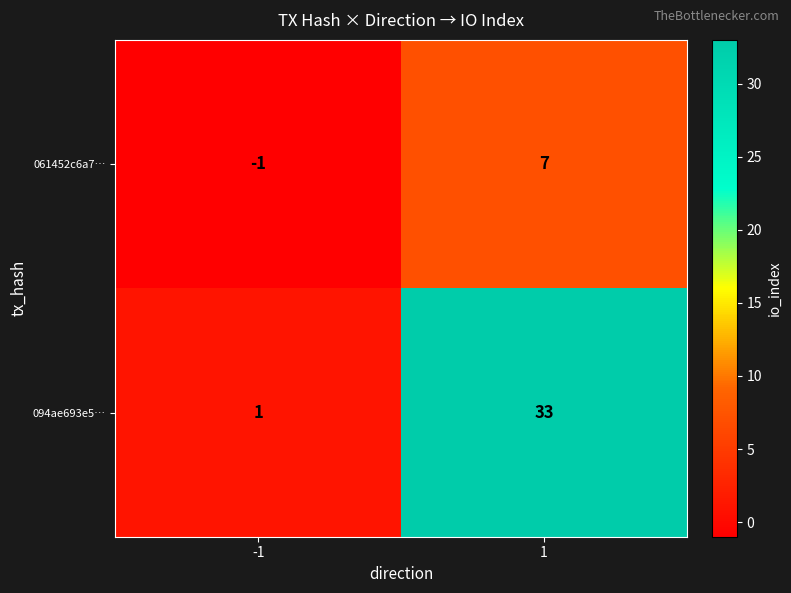

What is the greatest value displayed?

33